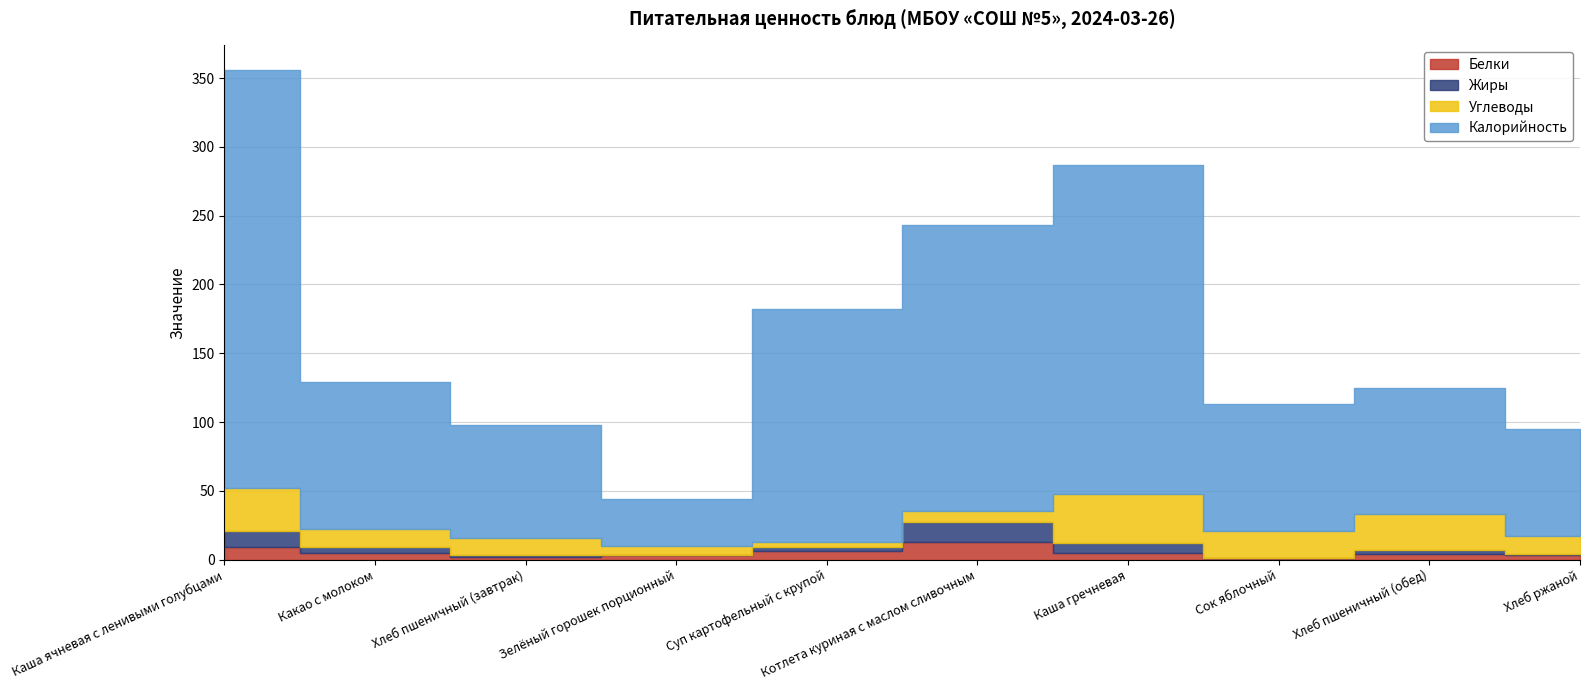

Where is the first local minimum for Белки?

Хлеб пшеничный (завтрак)